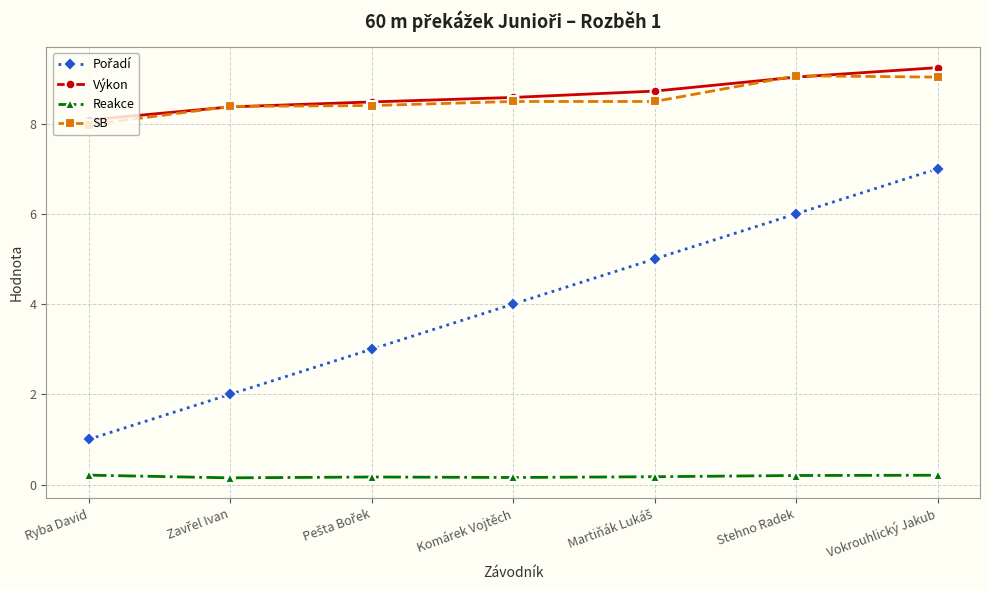

True or false: Reakce and Výkon intersect in this chart.

False